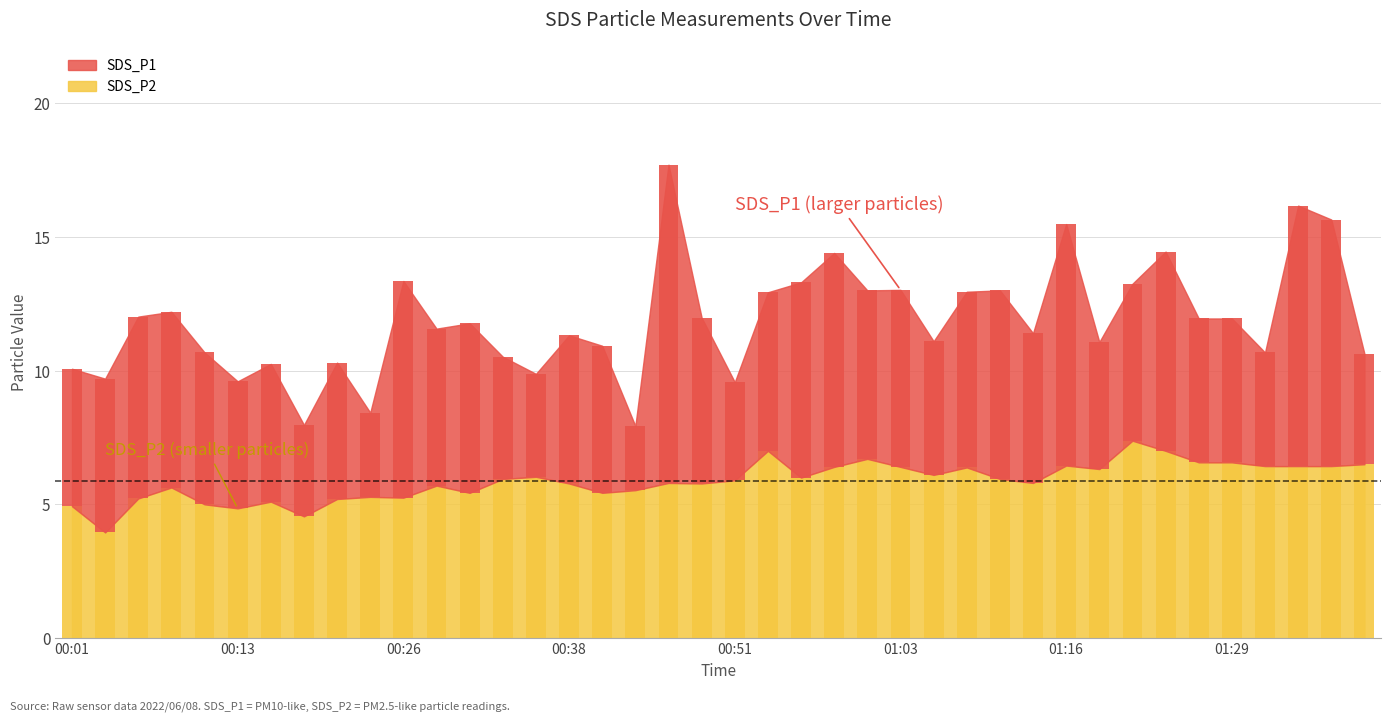

At which label is the value closest to 5?

00:11